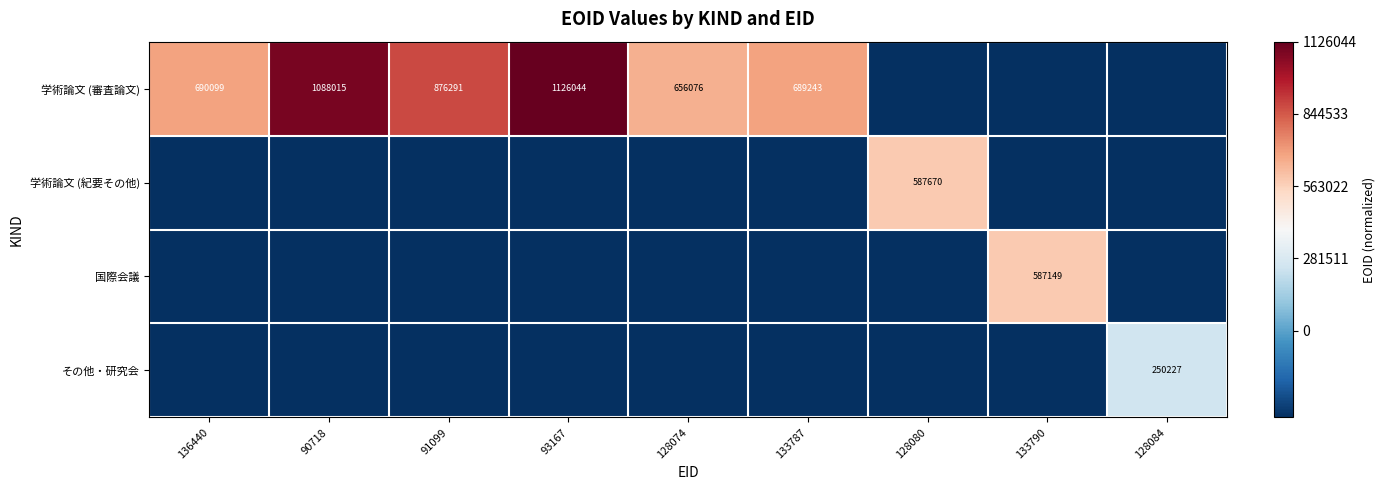

Is it true that 国際会議 equals 587149.0 at 133790?

True